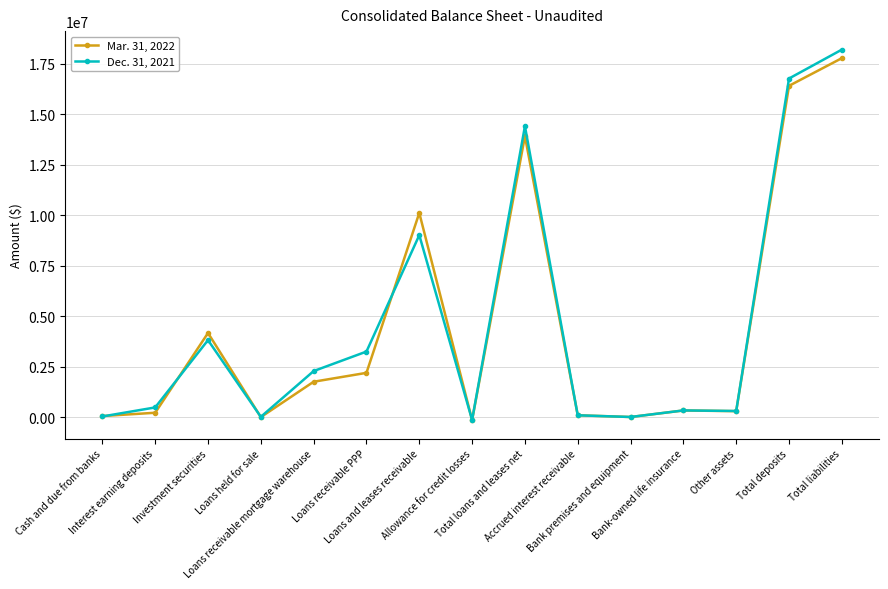

How many series are shown in this chart?

2